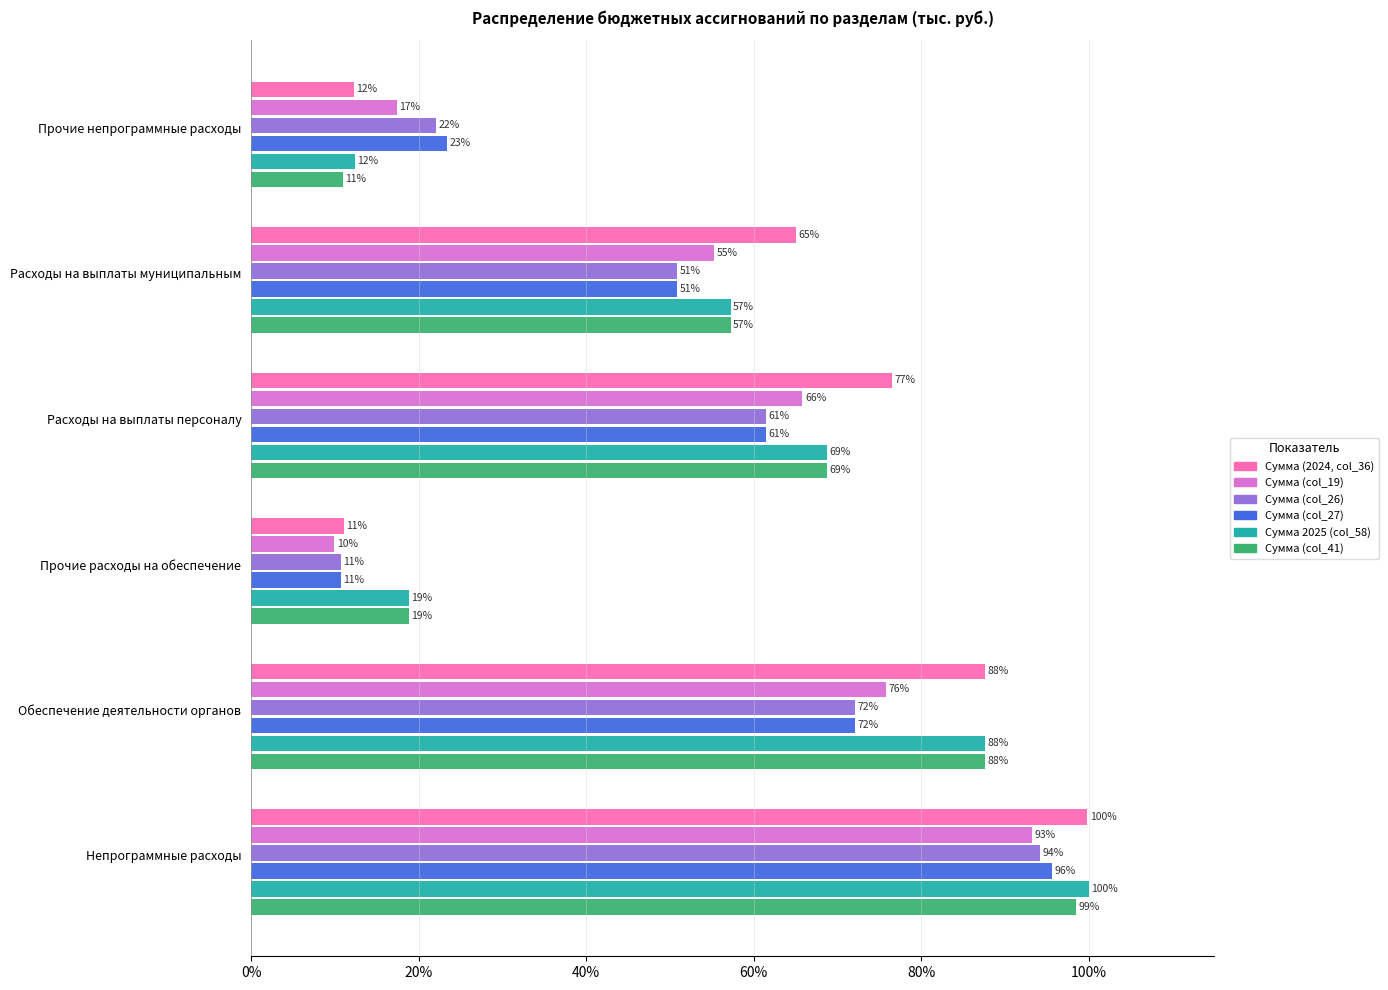

Which series has the largest total across all categories?

Сумма (2024, col_36)